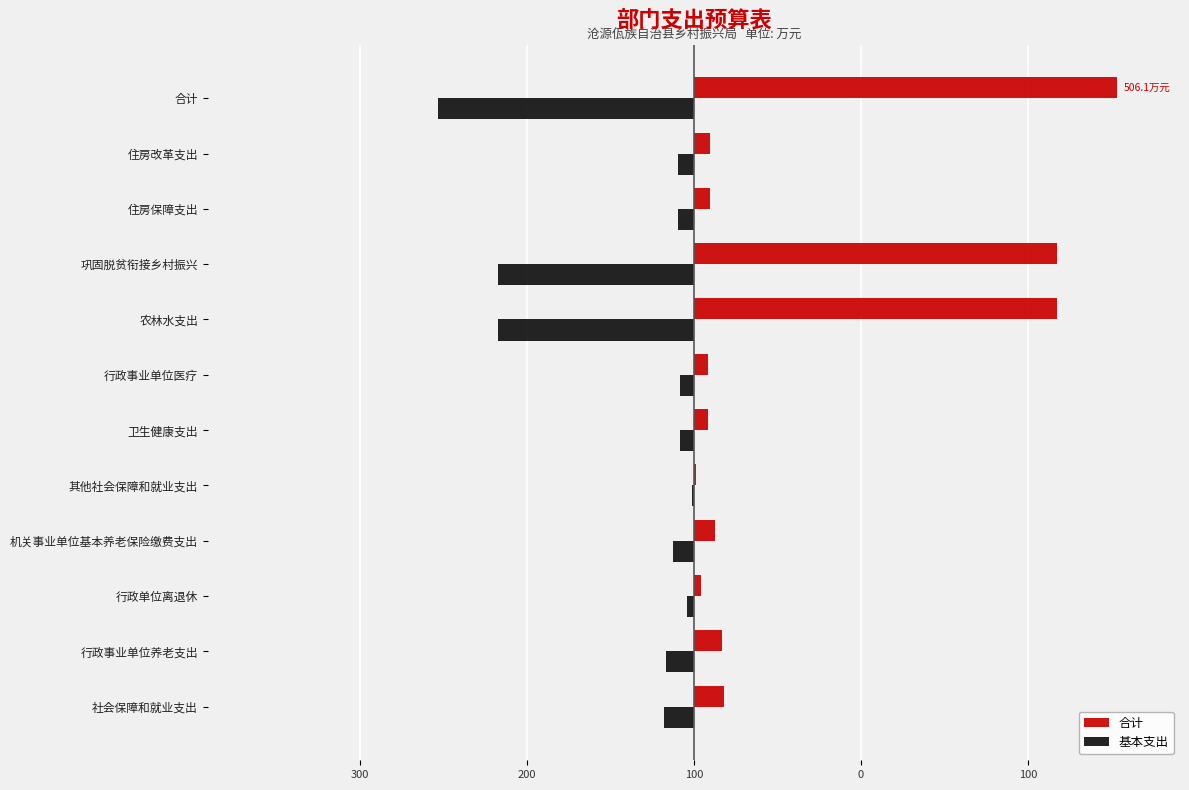

What are all the series names shown in the legend?

合计, 基本支出